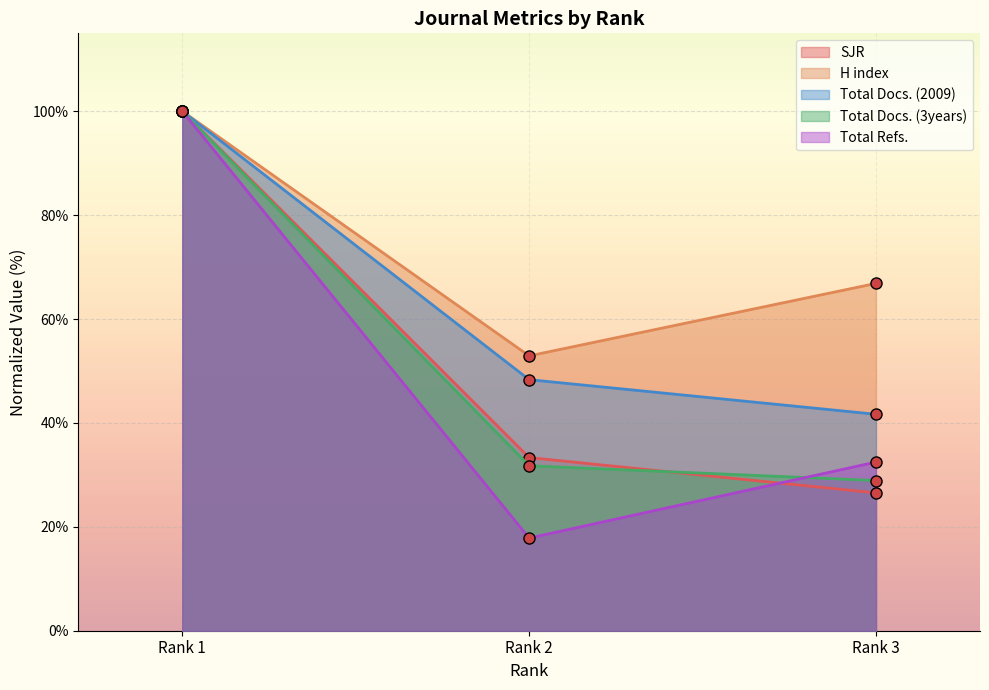

The value of SJR at Rank 3 is 36.5. True or false?

False